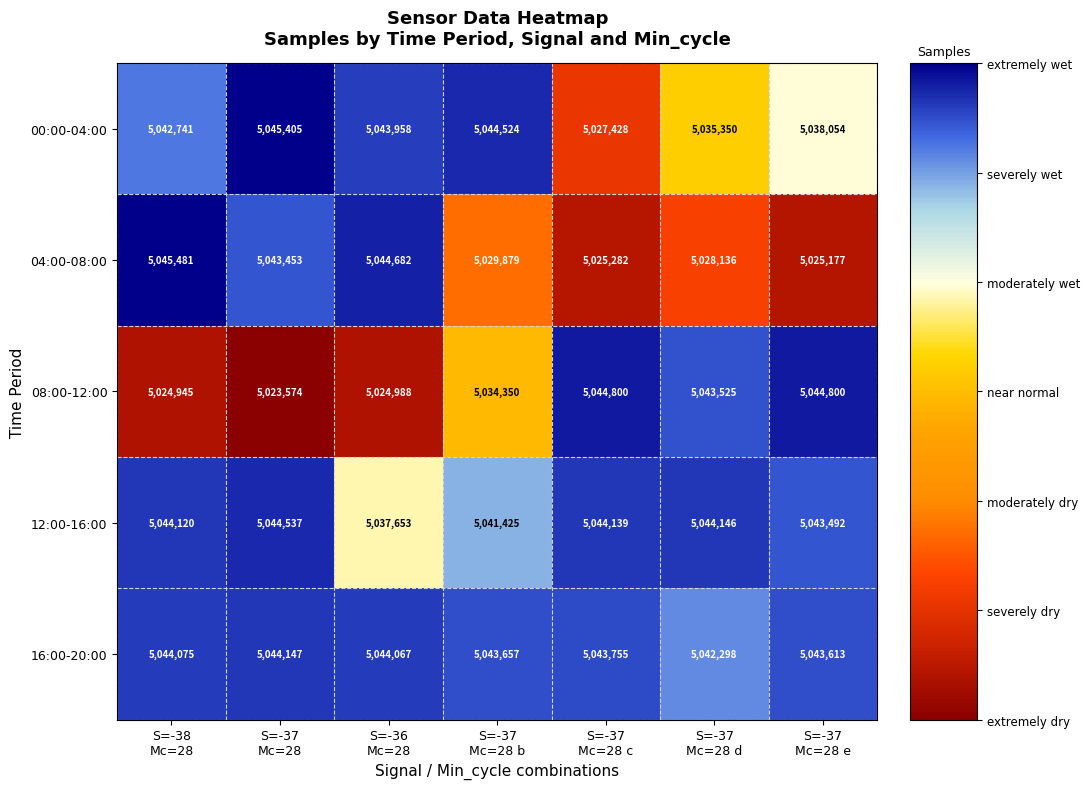

What is the maximum value shown in the chart?

5045481